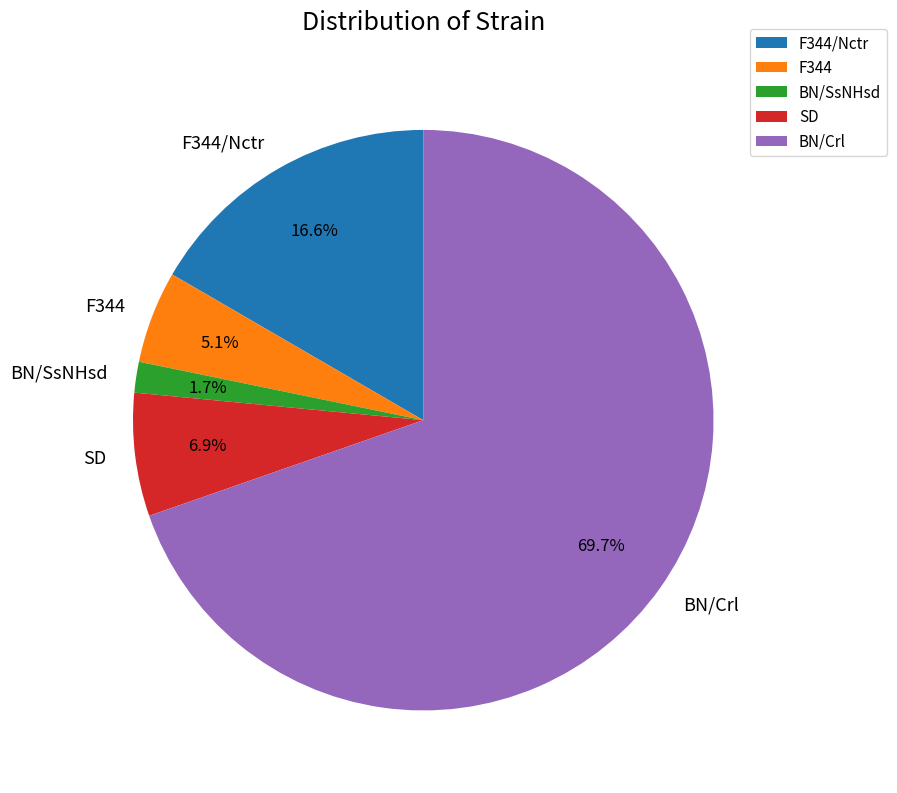

How much of the chart is everything except SD?

93.1%